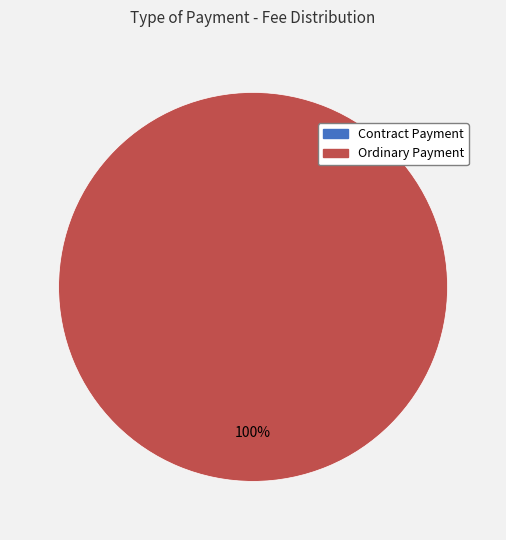

To the nearest percent, what portion does Ordinary Payment represent?

100%